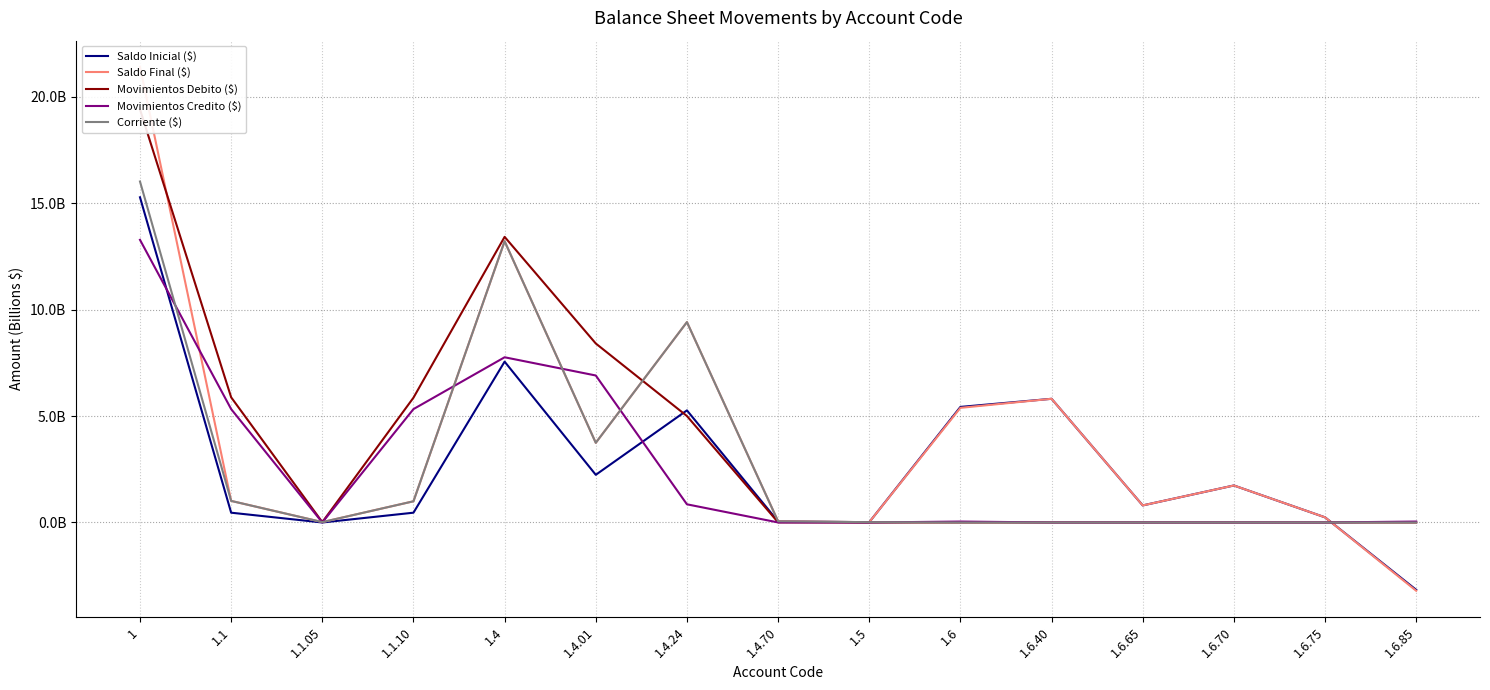

How many intersections are there between Corriente ($) and Saldo Final ($)?

1